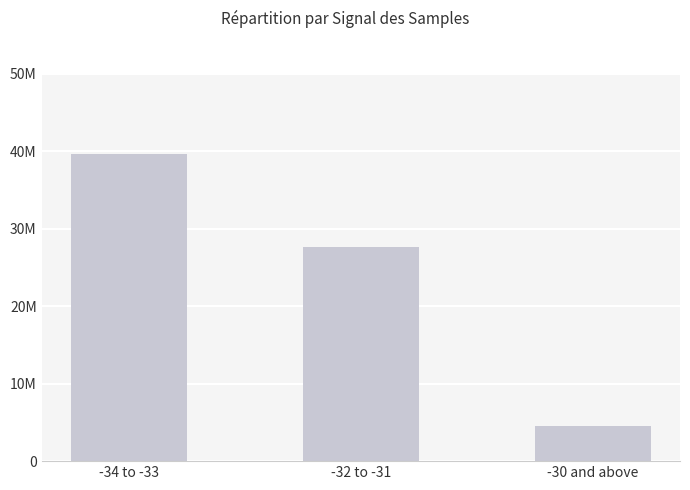

Are the bars horizontal?

No